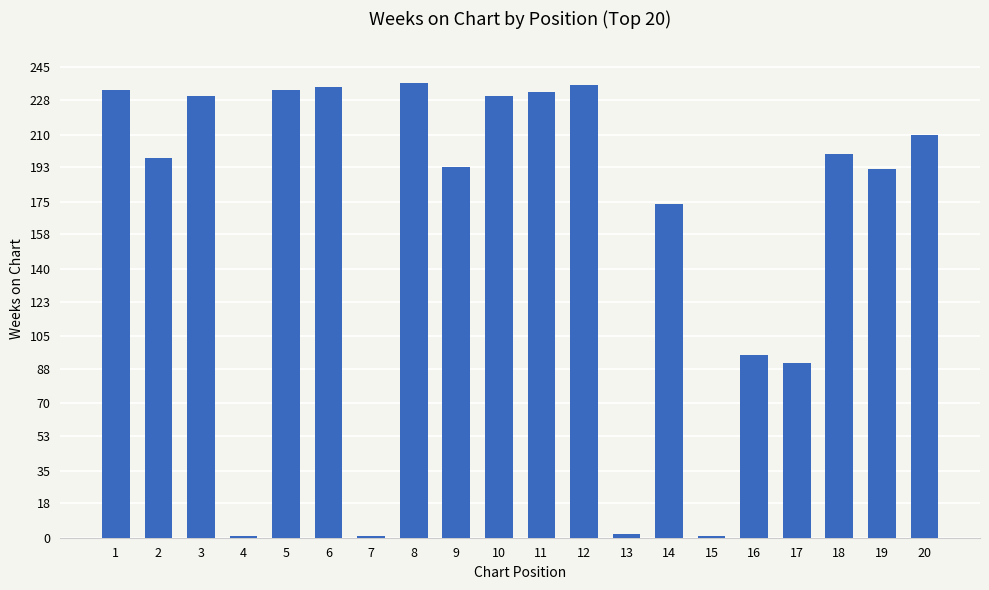

What is the difference between the second highest and minimum values?

235